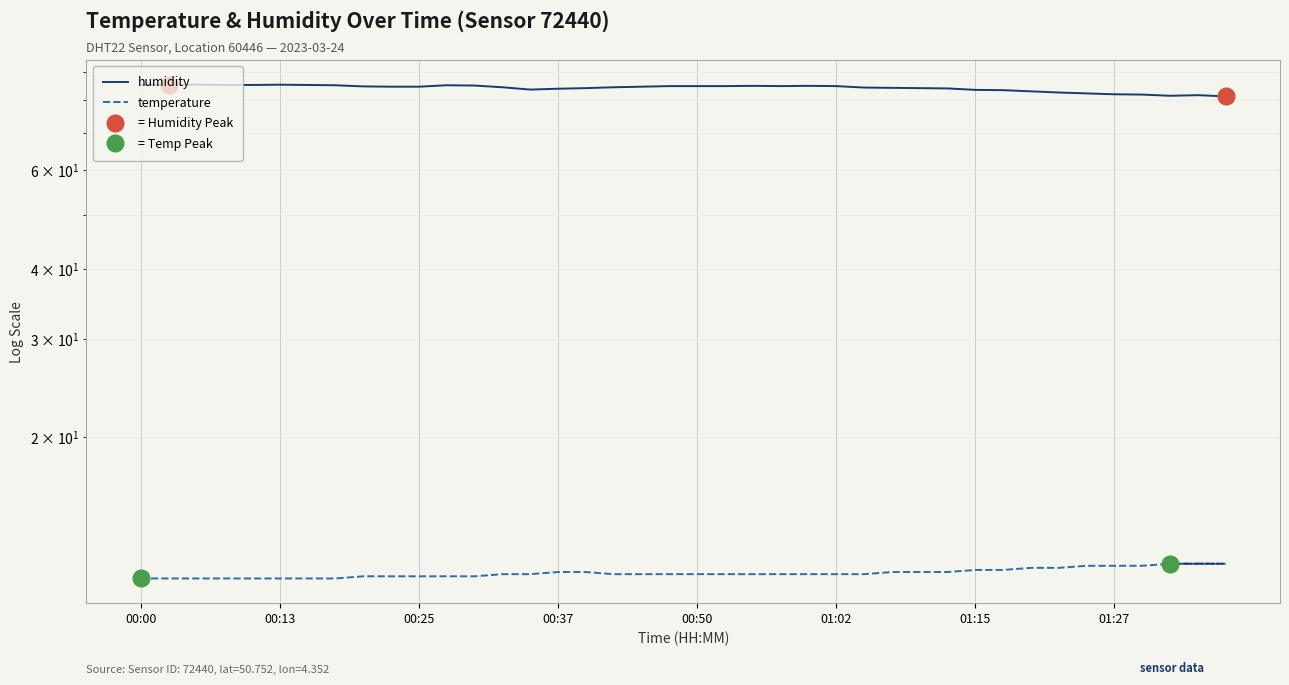

At which category does humidity reach its first local valley?

14